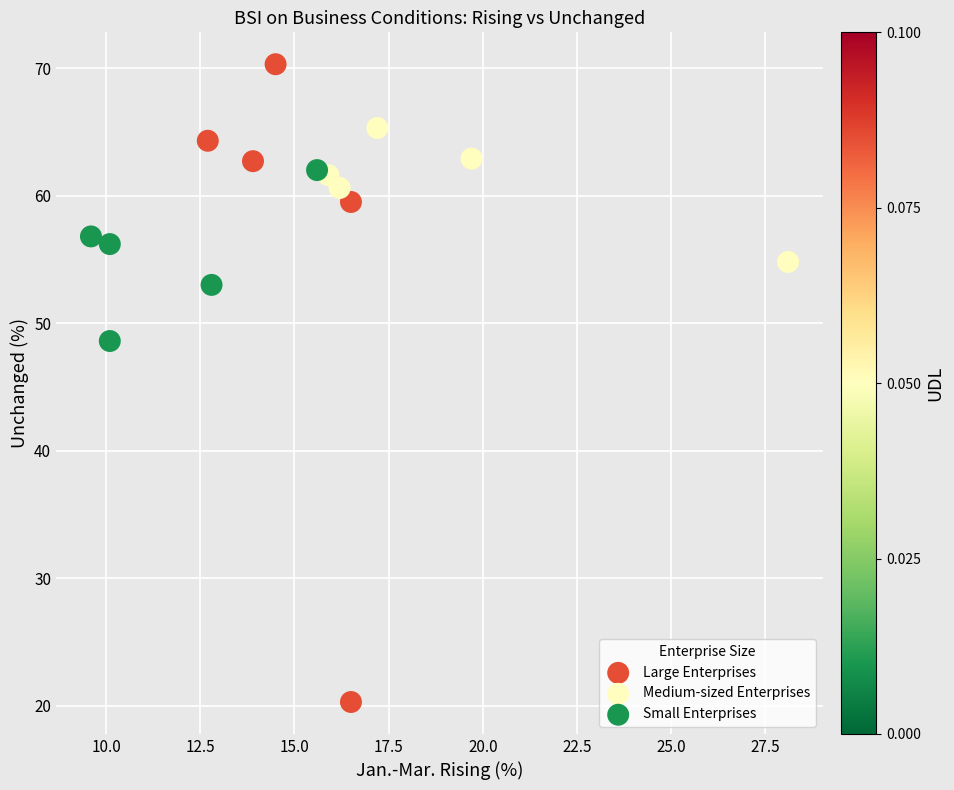

Which series has the largest Y range (max minus min)?

Large Enterprises